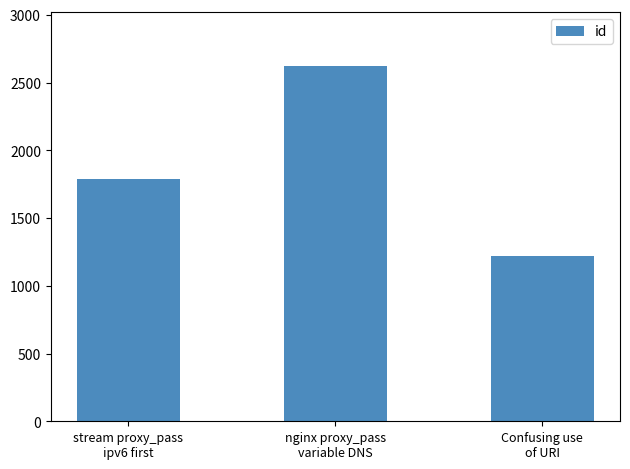

What is the label of the 1st bar from the right?

Confusing use
of URI